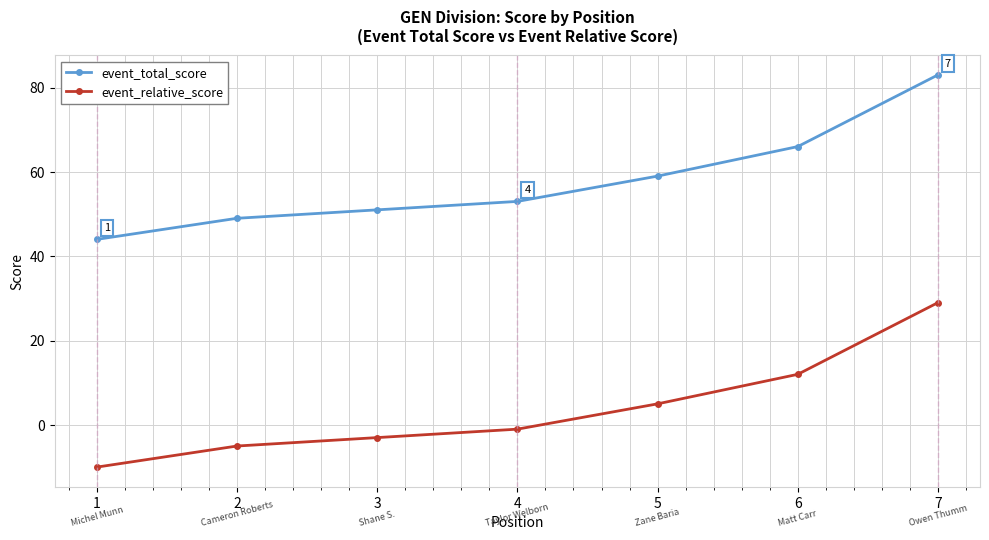

How many values in event_relative_score are above zero?

3